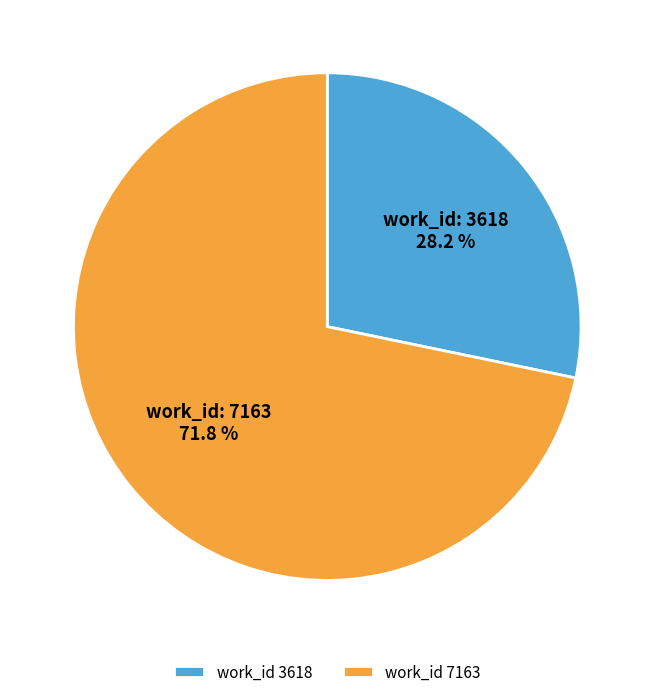

Does any single category account for the majority?

Yes